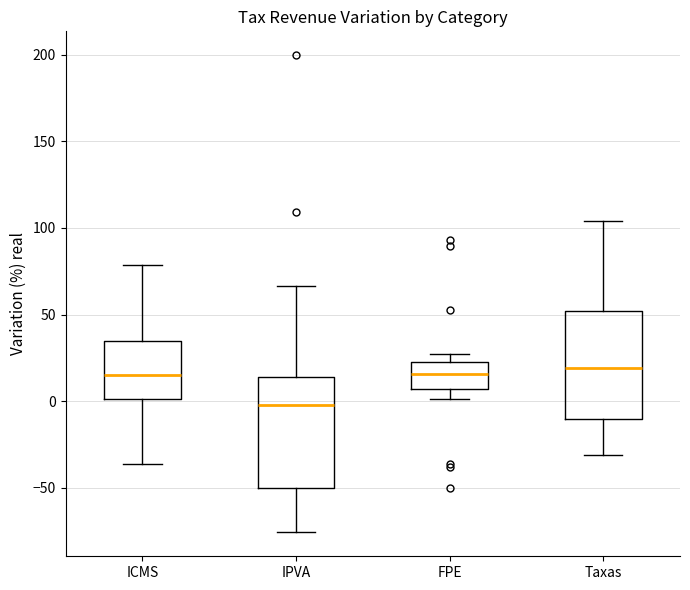

Where does the upper whisker of the box for Taxas end on the y-axis? The values are not printed on the chart, so give them approximately, as read against the axis.

105